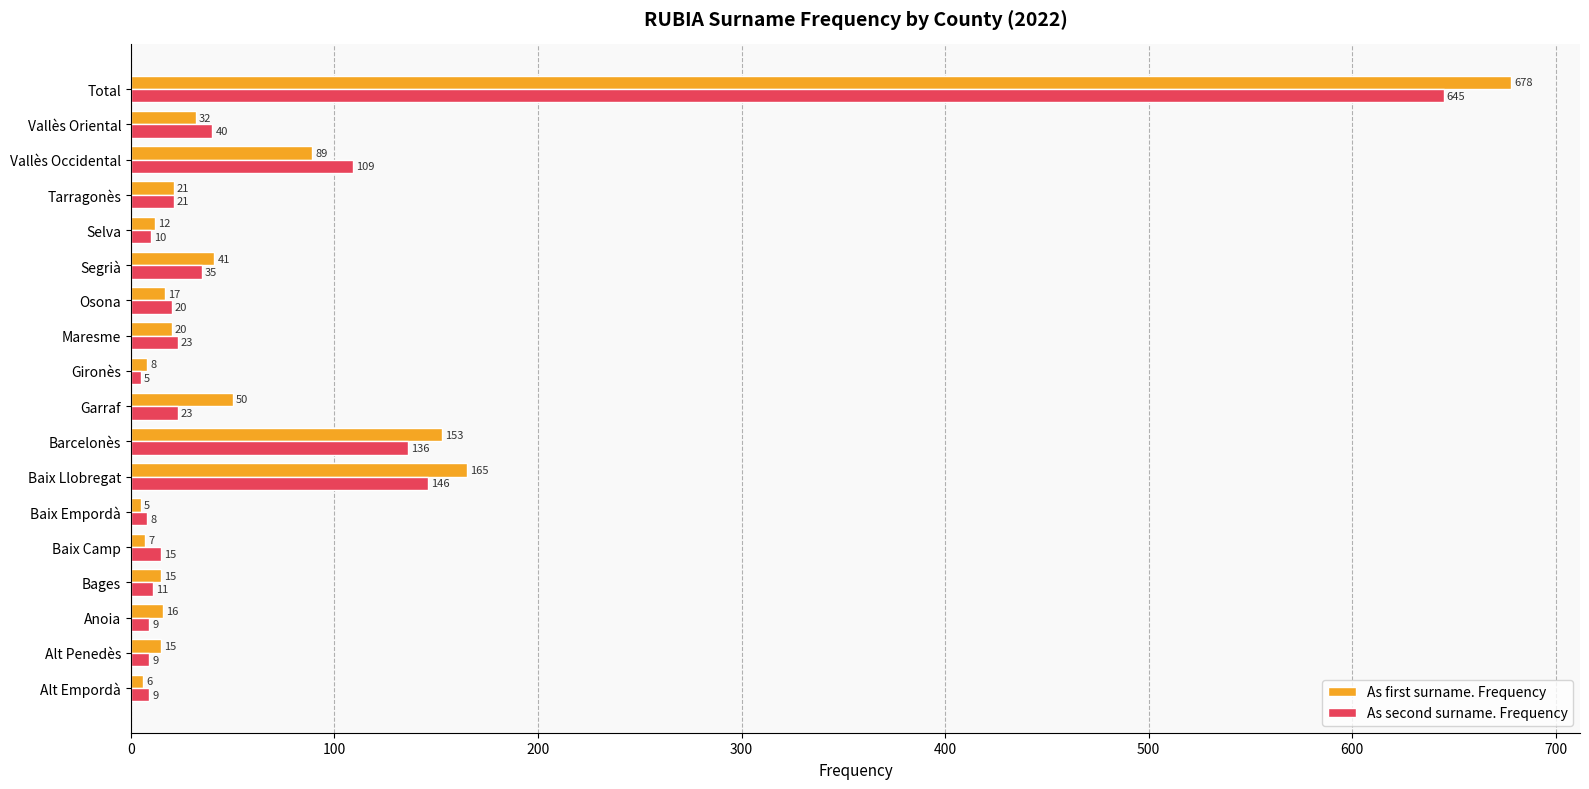

What is the difference between the As second surname. Frequency values at Gironès and Tarragonès?

16